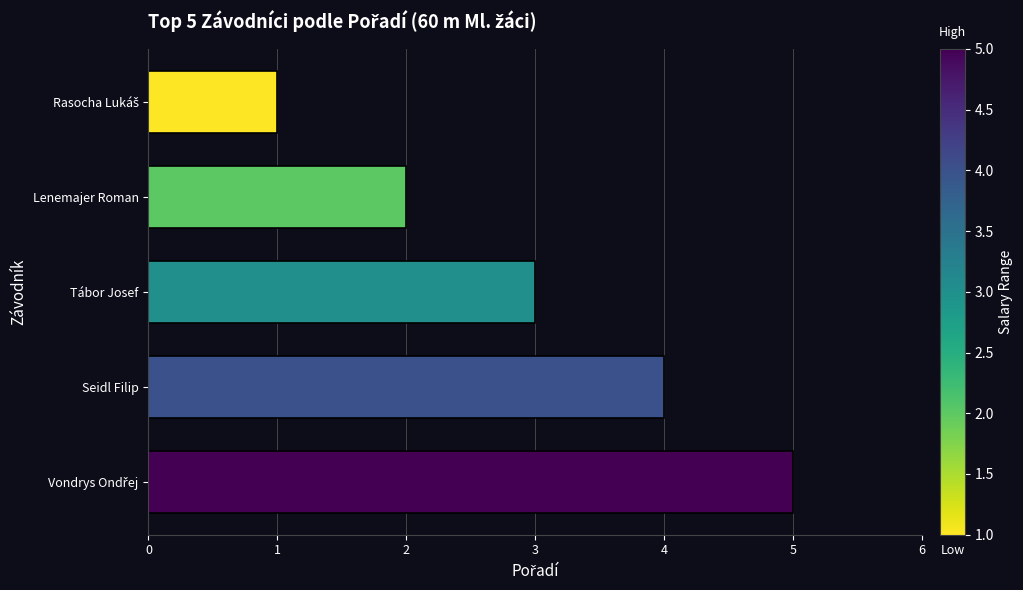

What is the average value?

3